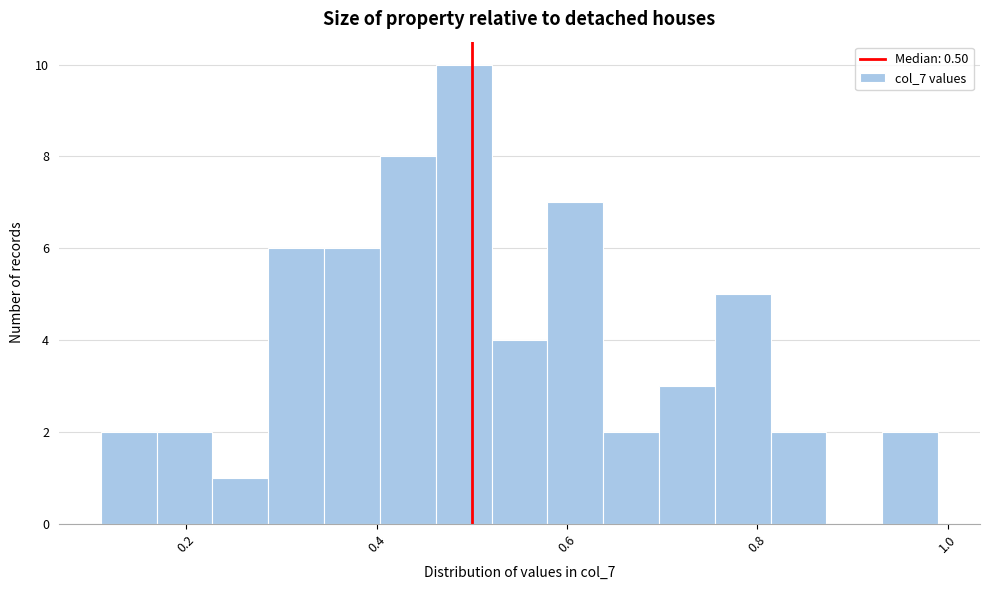

Around what value on the x-axis is the tallest bar? Give the approximate position of its centre, as read against the axis.

0.50